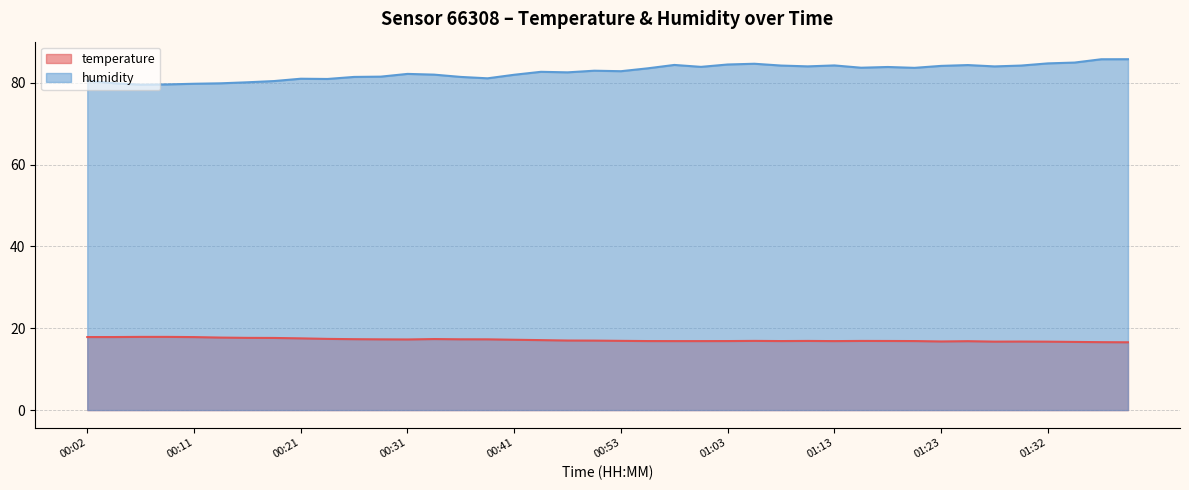

Between 01:03 and 00:16, which is larger?

00:16